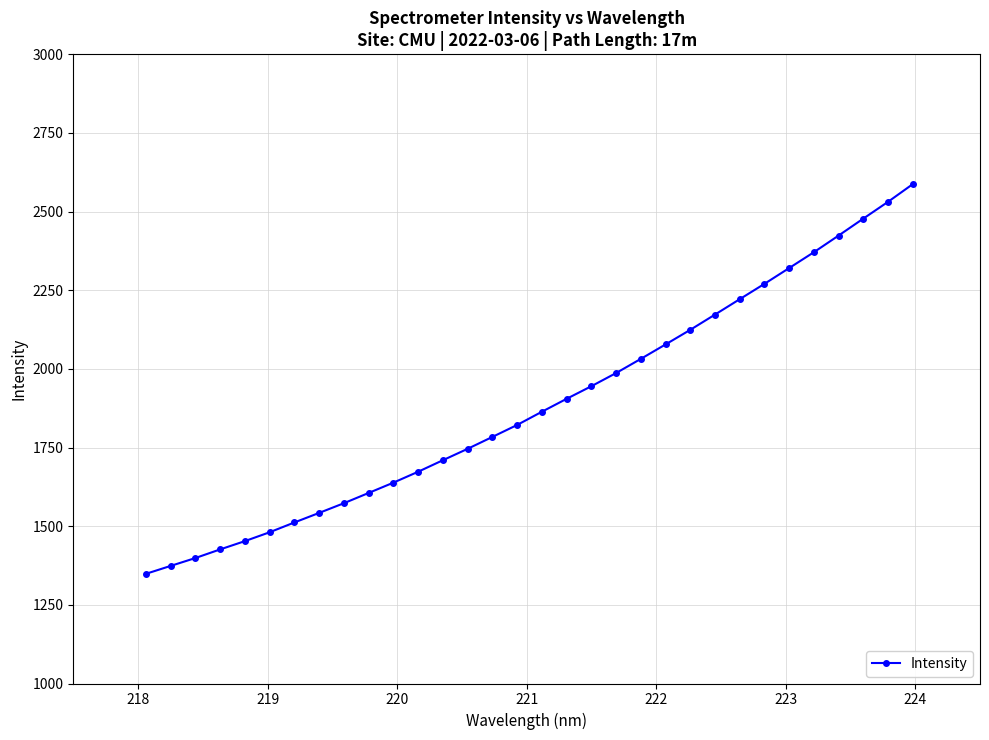

What is the value of the 26th point from the left?

2270.3